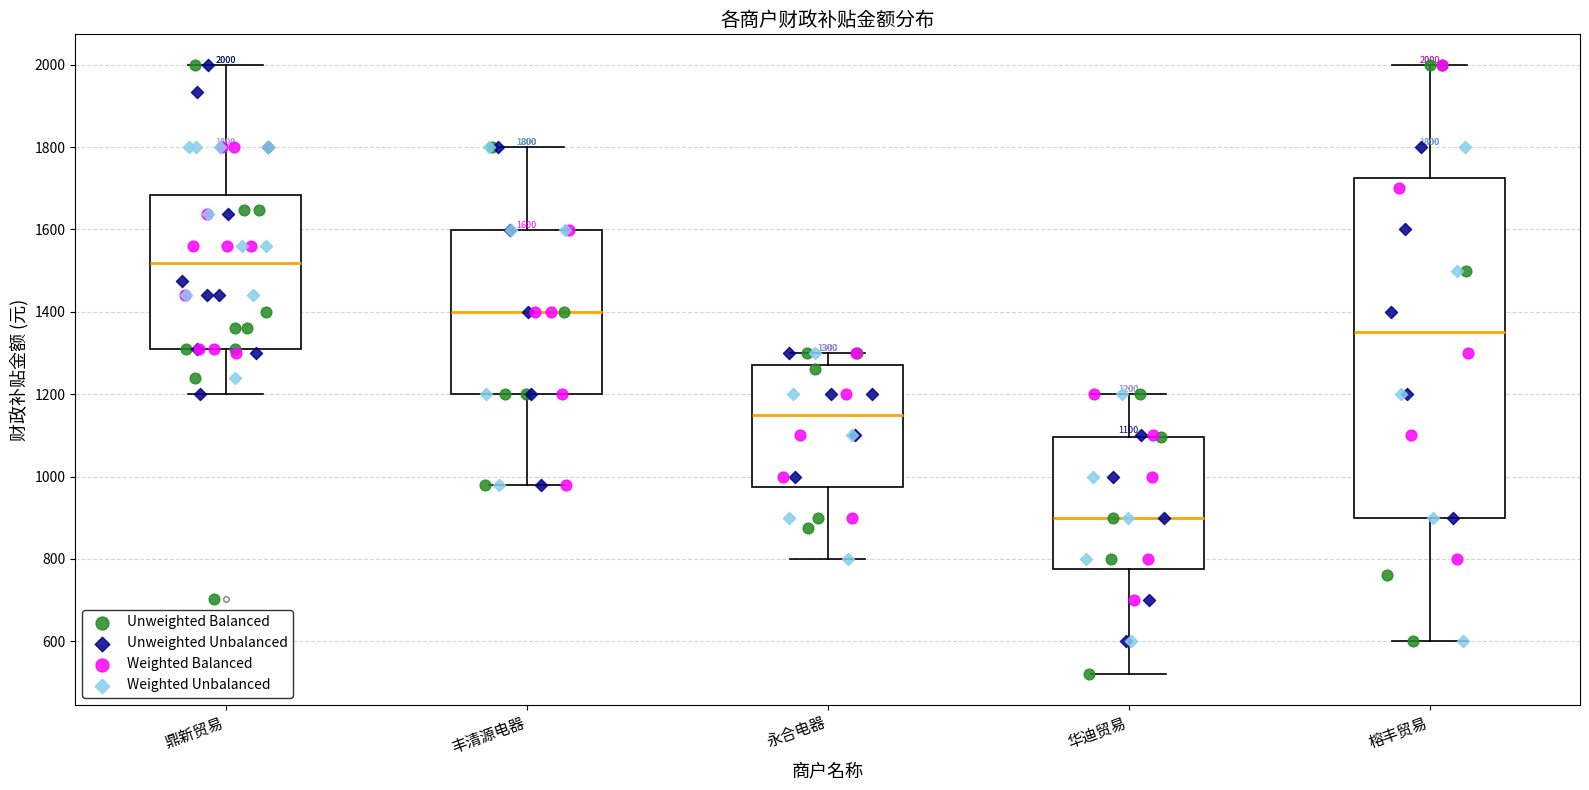

Which box's median line is the highest?

鼎新贸易